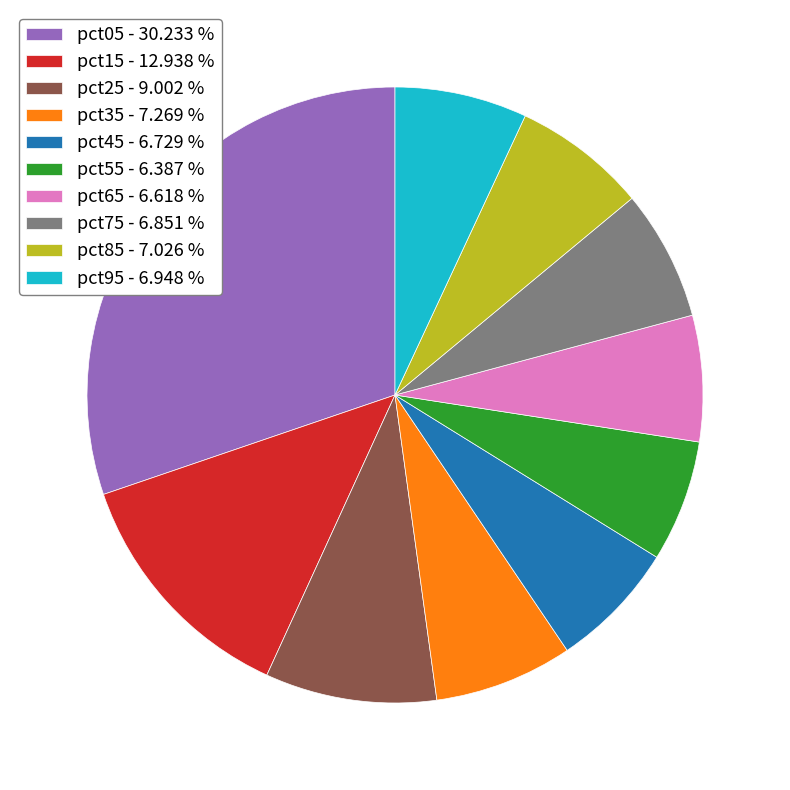

Combined, do pct65 - 6.618 % and pct95 - 6.948 % account for over 50%?

No